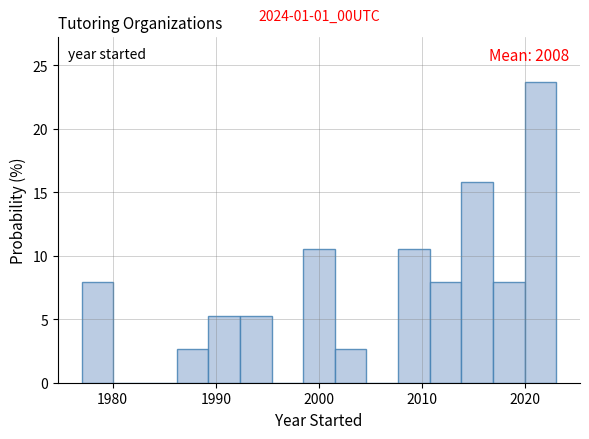

Read against the x-axis, roughly where is the centre of the tallest bar?

2021